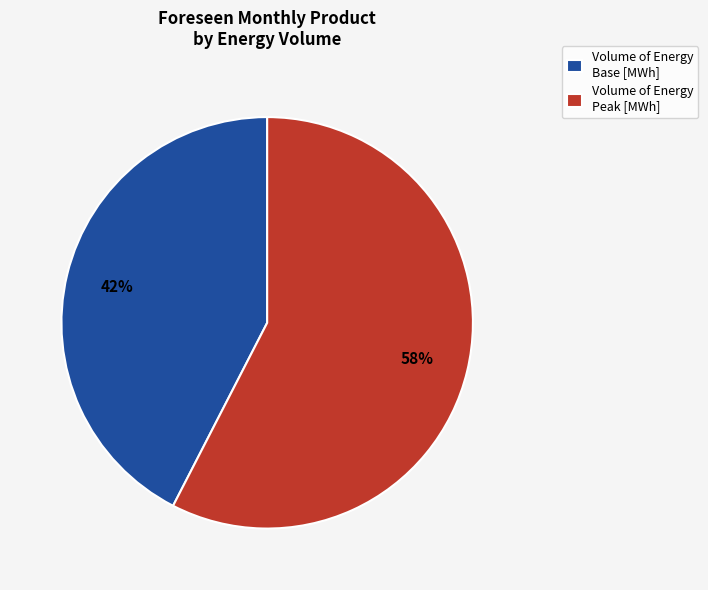

To the nearest percent, what is the average slice percentage?

50%